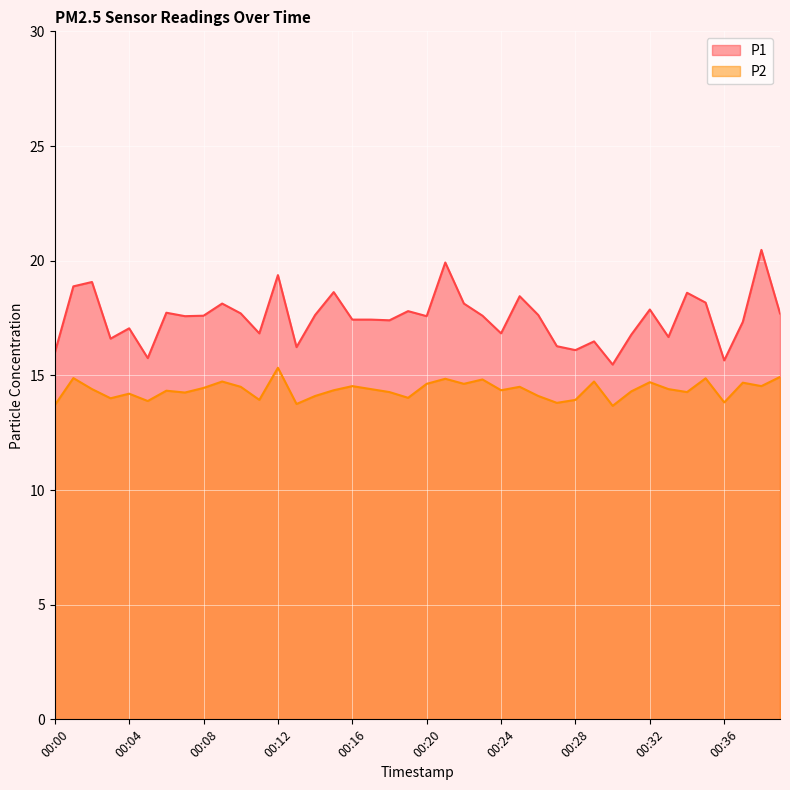

How many data points in P2 are above 14?

31